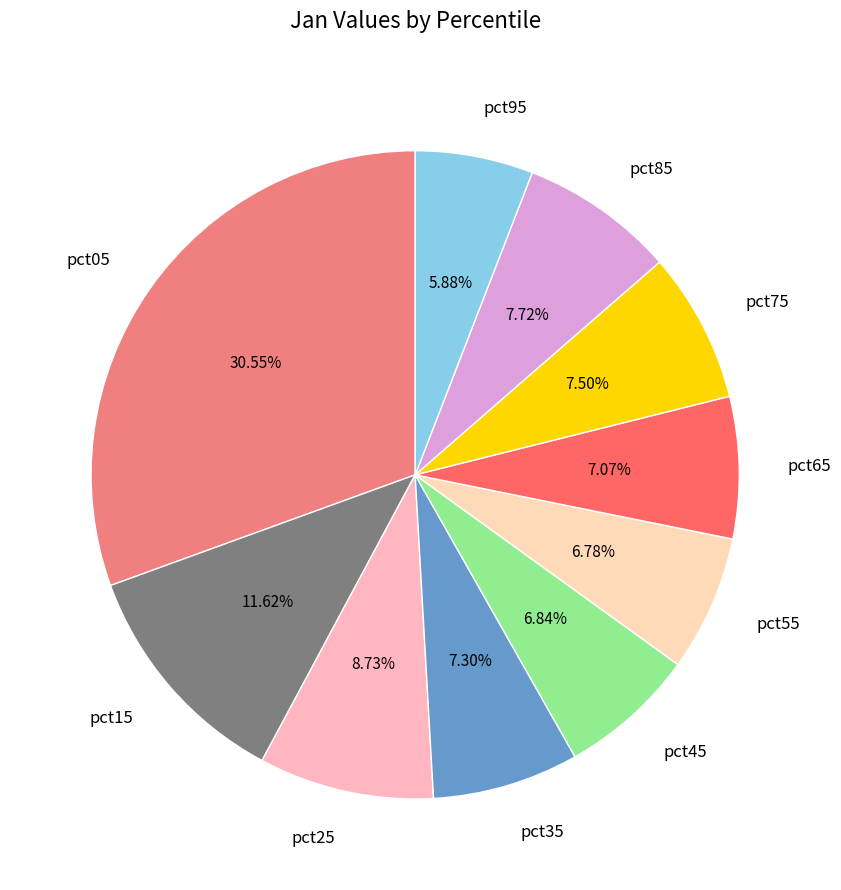

Is there a majority slice in this chart?

No